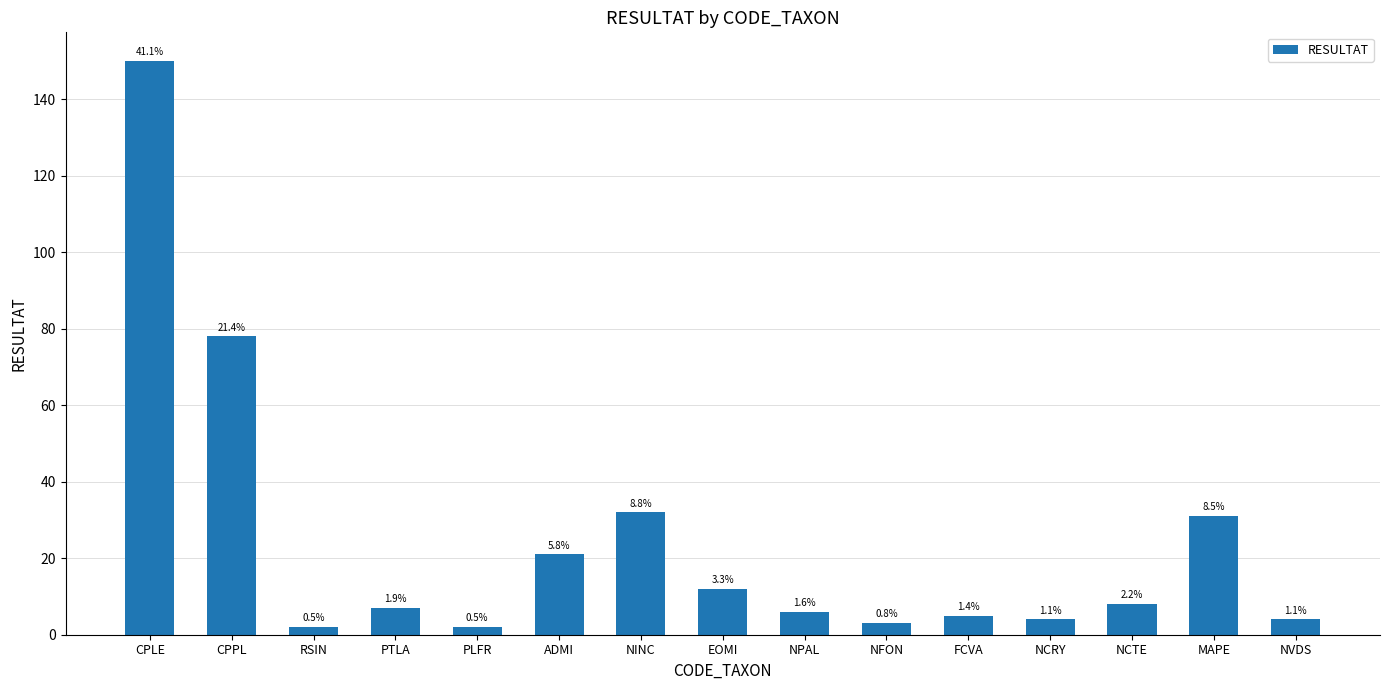

Which category has the highest value across all series?

CPLE